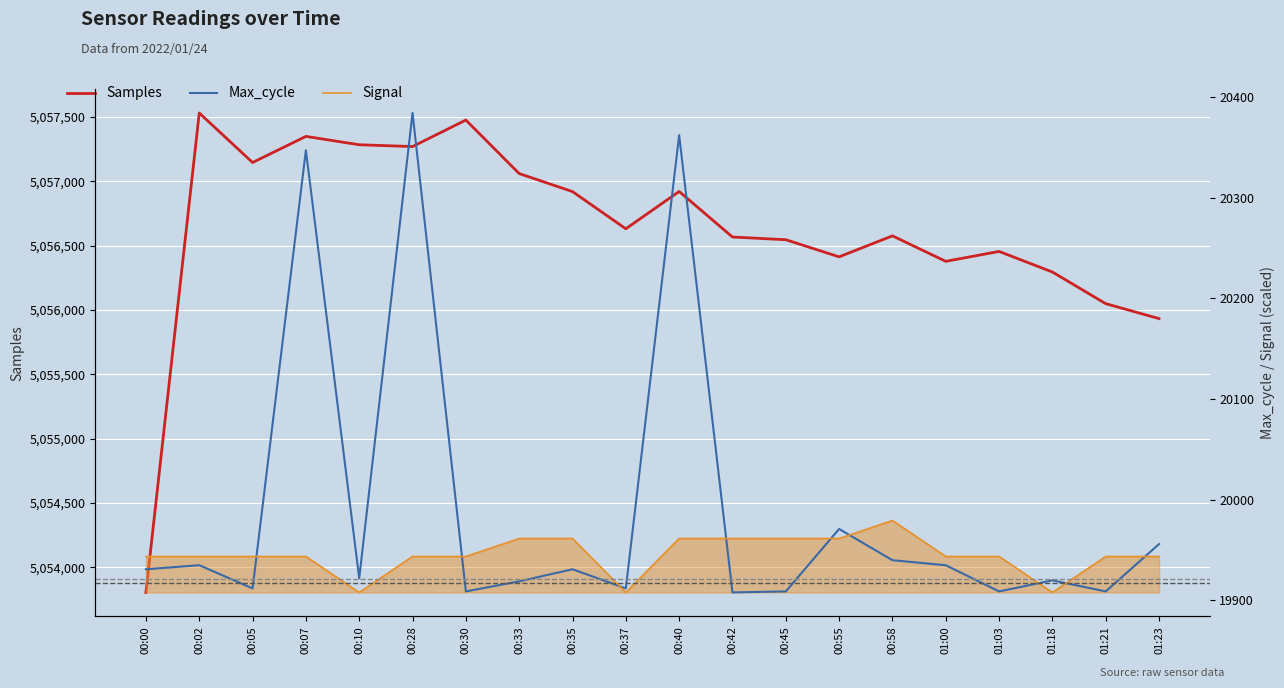

What is the value of the Samples point at the 12th from the left?

5056566.0